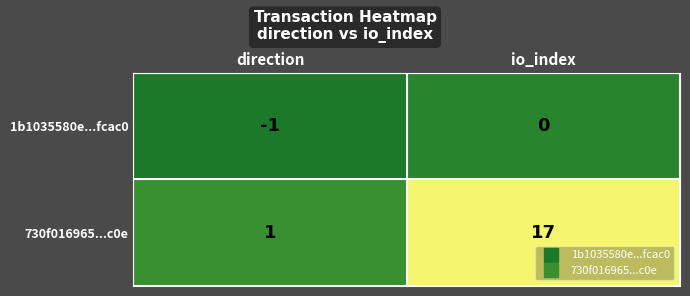

The value of 730f016965...c0e at io_index is 29. True or false?

False